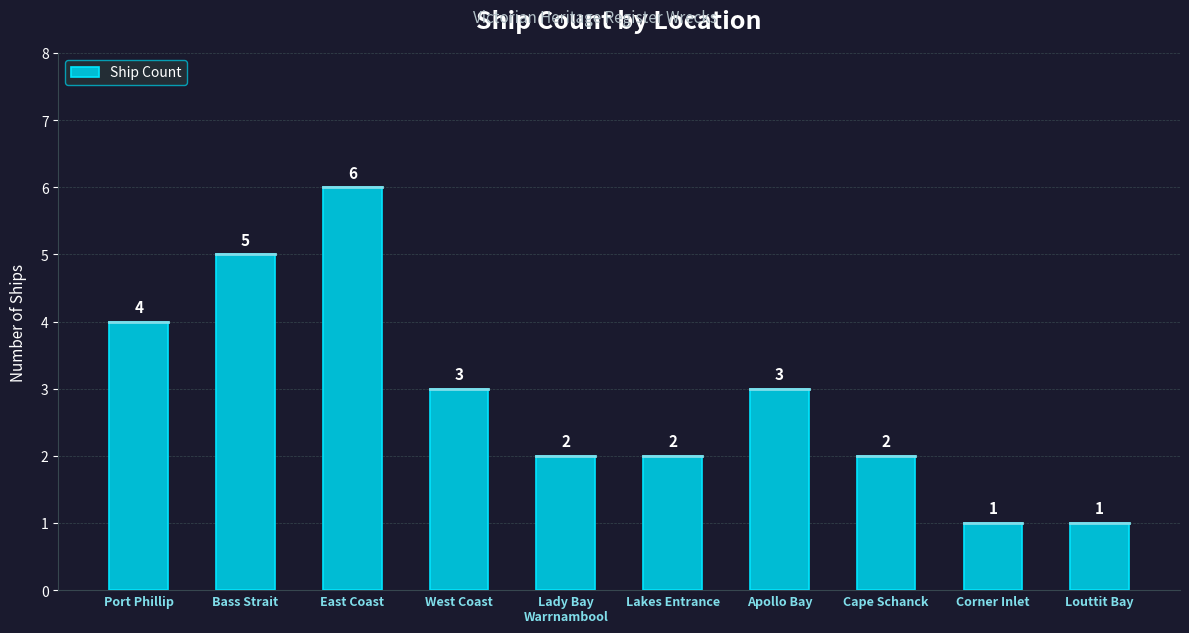

At which label does the data first exceed 3?

Port Phillip